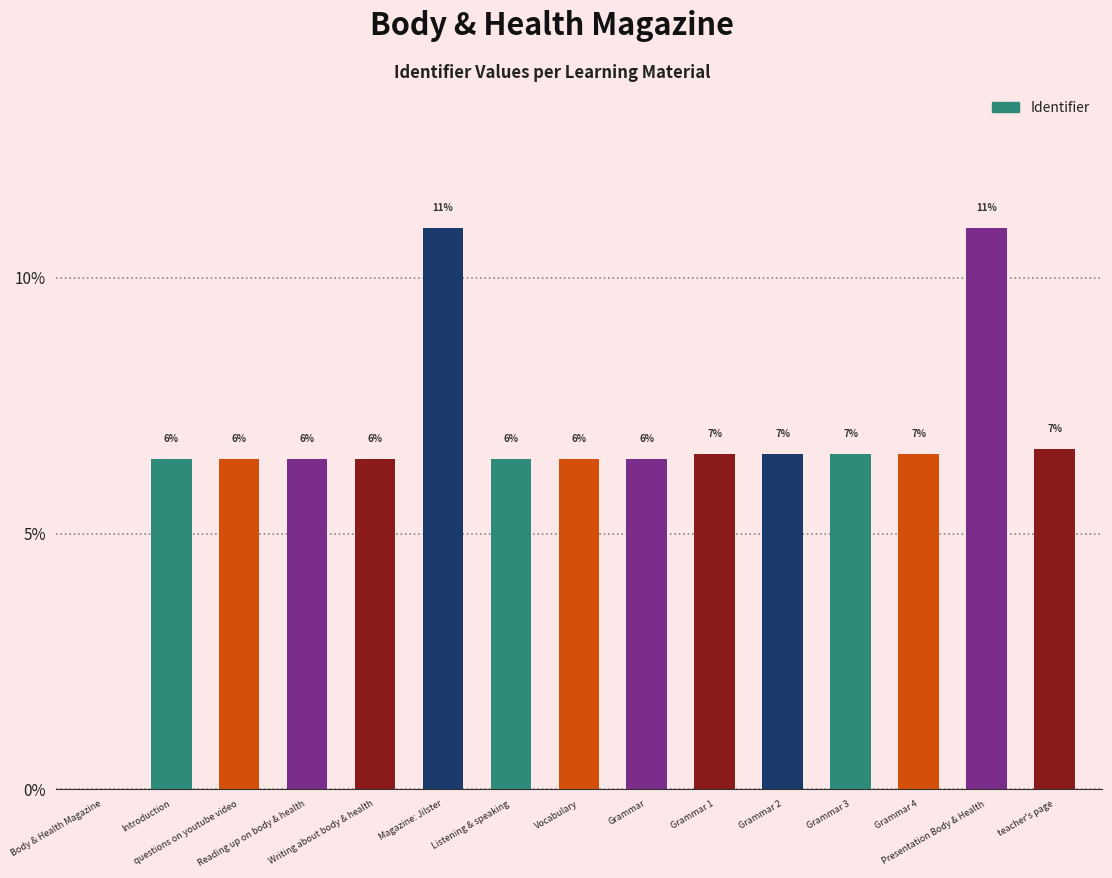

Are the bars horizontal?

No